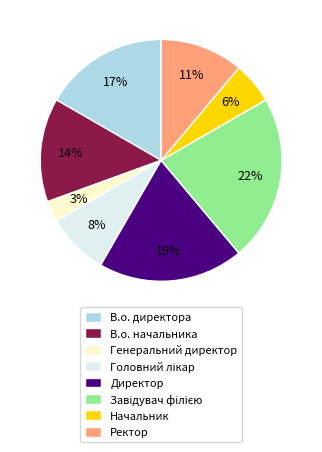

Does any single category account for the majority?

No